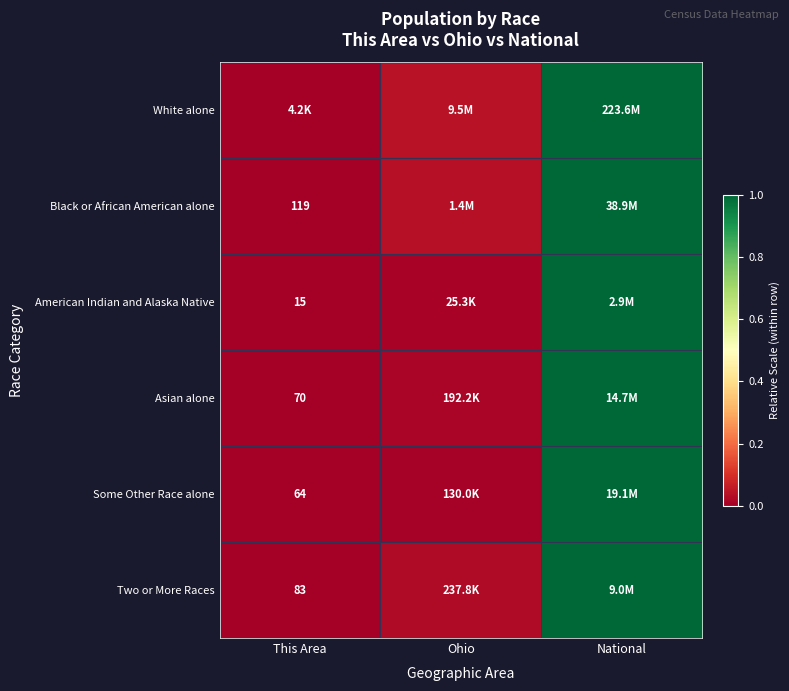

Which category has the lowest value in the Asian alone series?

This Area